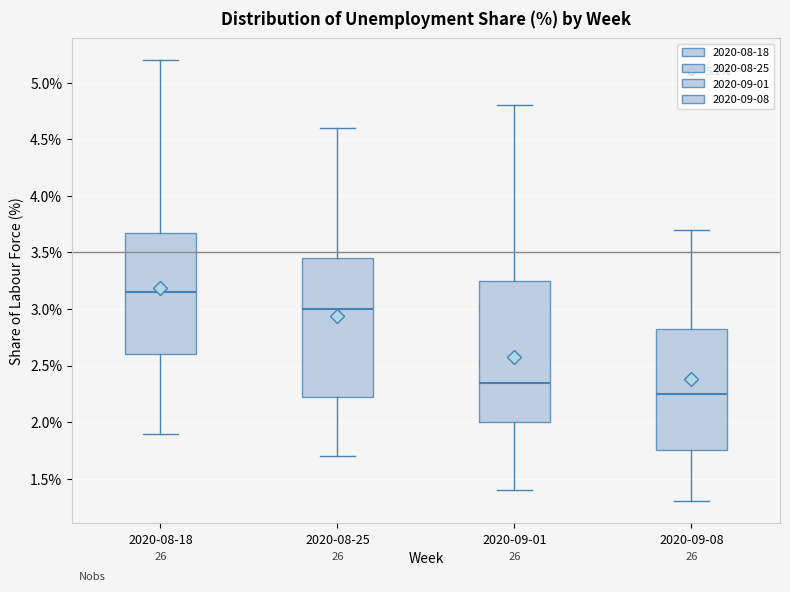

Reading left to right, transcribe this box plot: for each box, give where its median line is, the range the box spans, and where its two whiskers end, as read against the y-axis. The values are not printed on the chart, so give them approximately, as read against the axis.

2020-08-18: median 3.15, box 2.60 to 3.70, whiskers 1.90 to 5.20
2020-08-25: median 3.00, box 2.25 to 3.45, whiskers 1.70 to 4.60
2020-09-01: median 2.35, box 2.00 to 3.25, whiskers 1.40 to 4.80
2020-09-08: median 2.25, box 1.75 to 2.85, whiskers 1.30 to 3.70